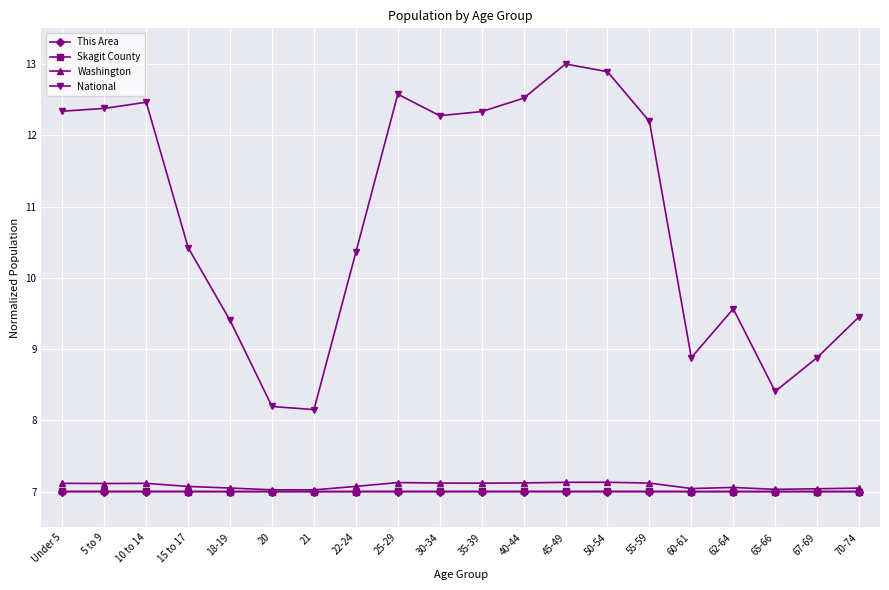

What is the value of the This Area point at the 19th from the left?

7.0